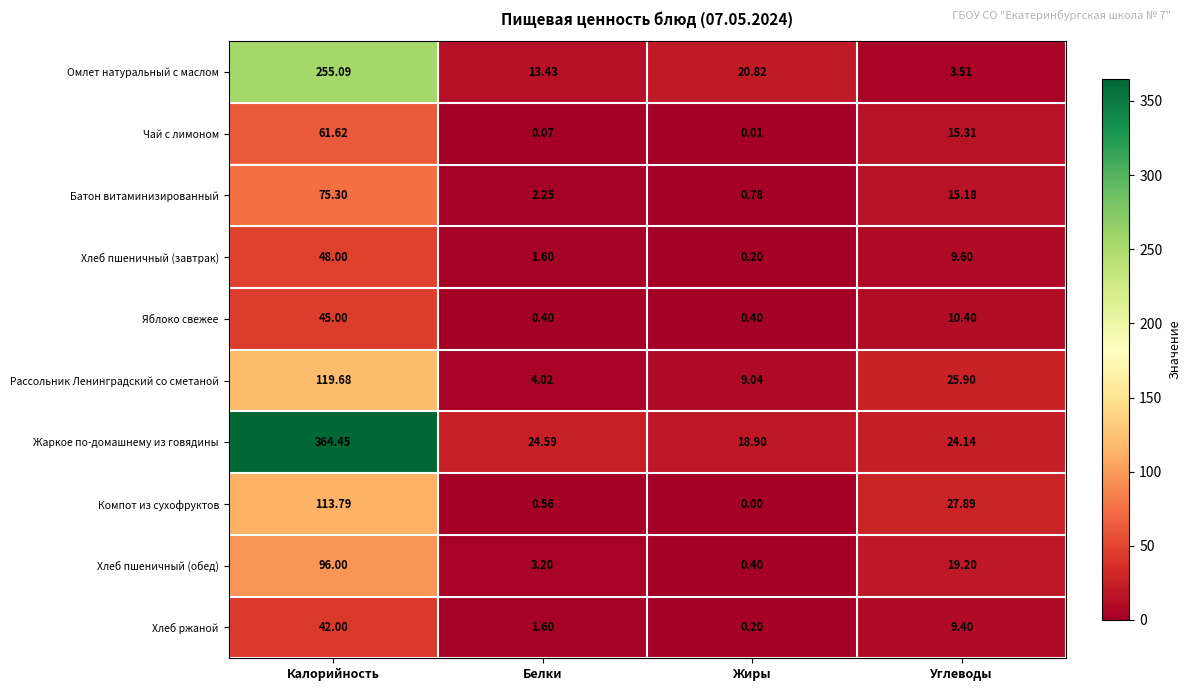

At which category is the sum across all series the highest?

Калорийность